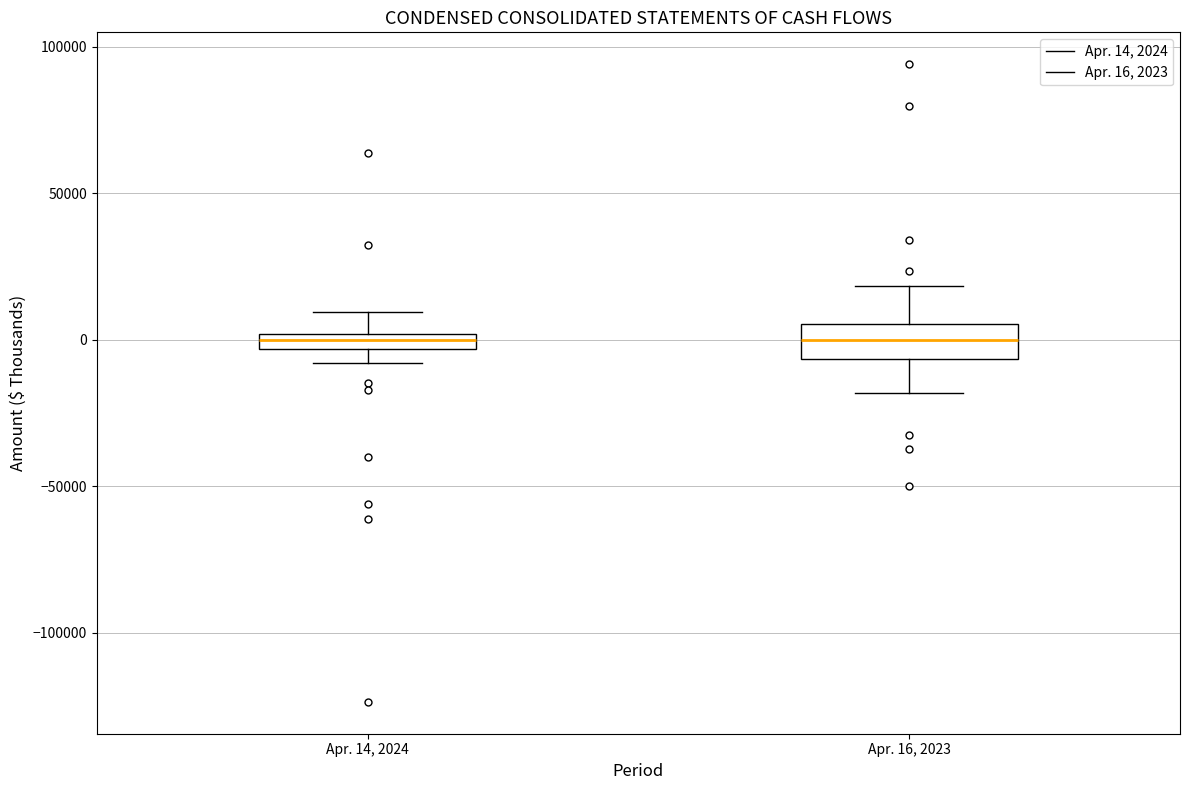

Comparing the boxes themselves (not the whiskers), which one is the tallest?

Apr. 16, 2023